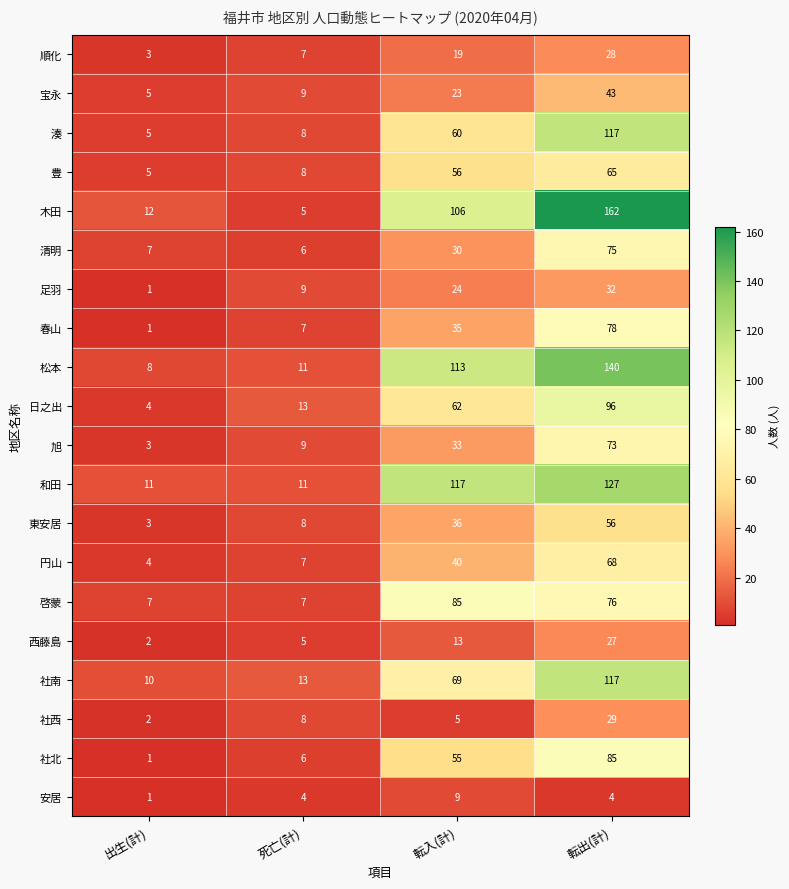

What is the total value across all series at 転出(計)?

1498